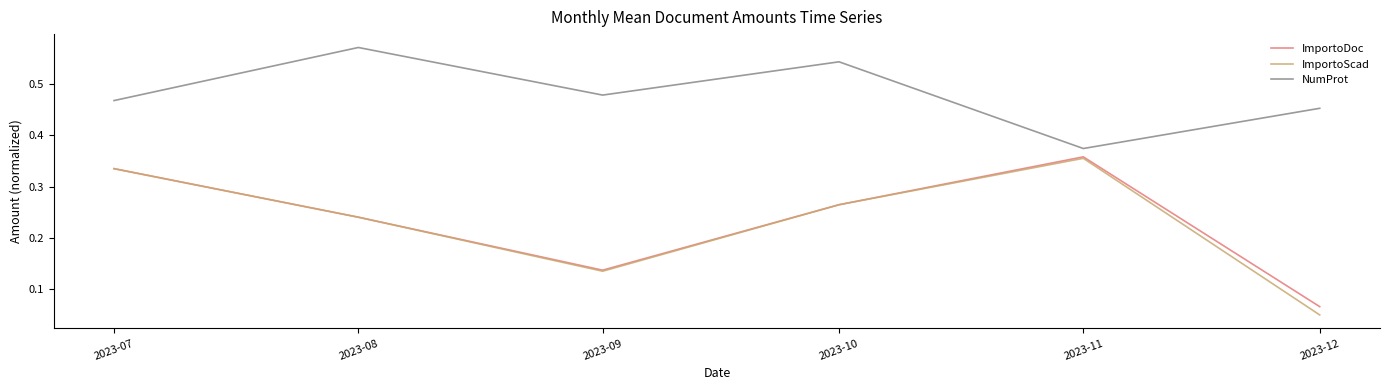

List the labels in order of ImportoScad value, largest first.

2023-11, 2023-07, 2023-10, 2023-08, 2023-09, 2023-12